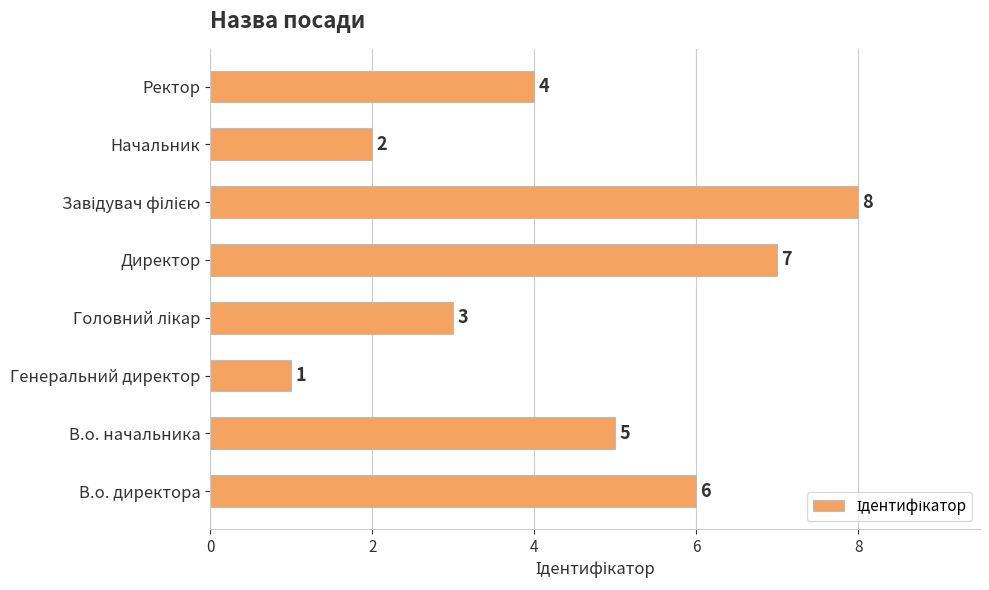

Count the number of data series in this chart.

1